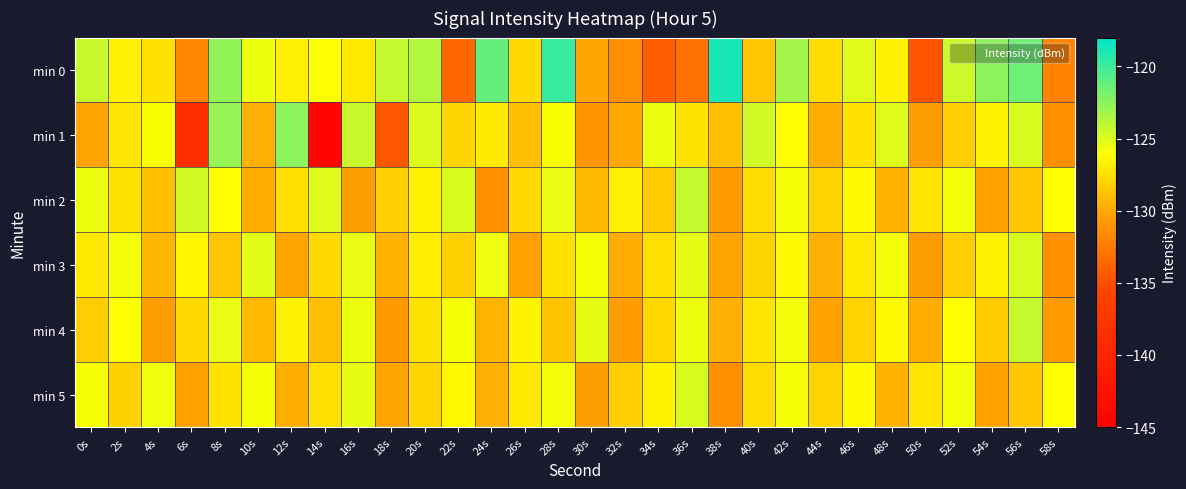

Which series has the largest total across all categories?

min 0